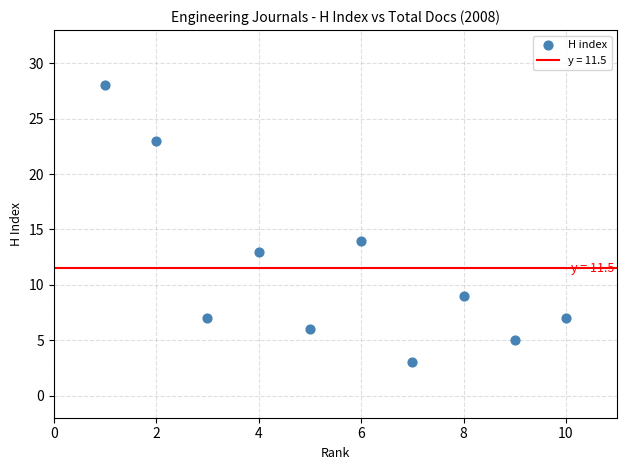

What Y value in the scatter plot is closest to 15?

14